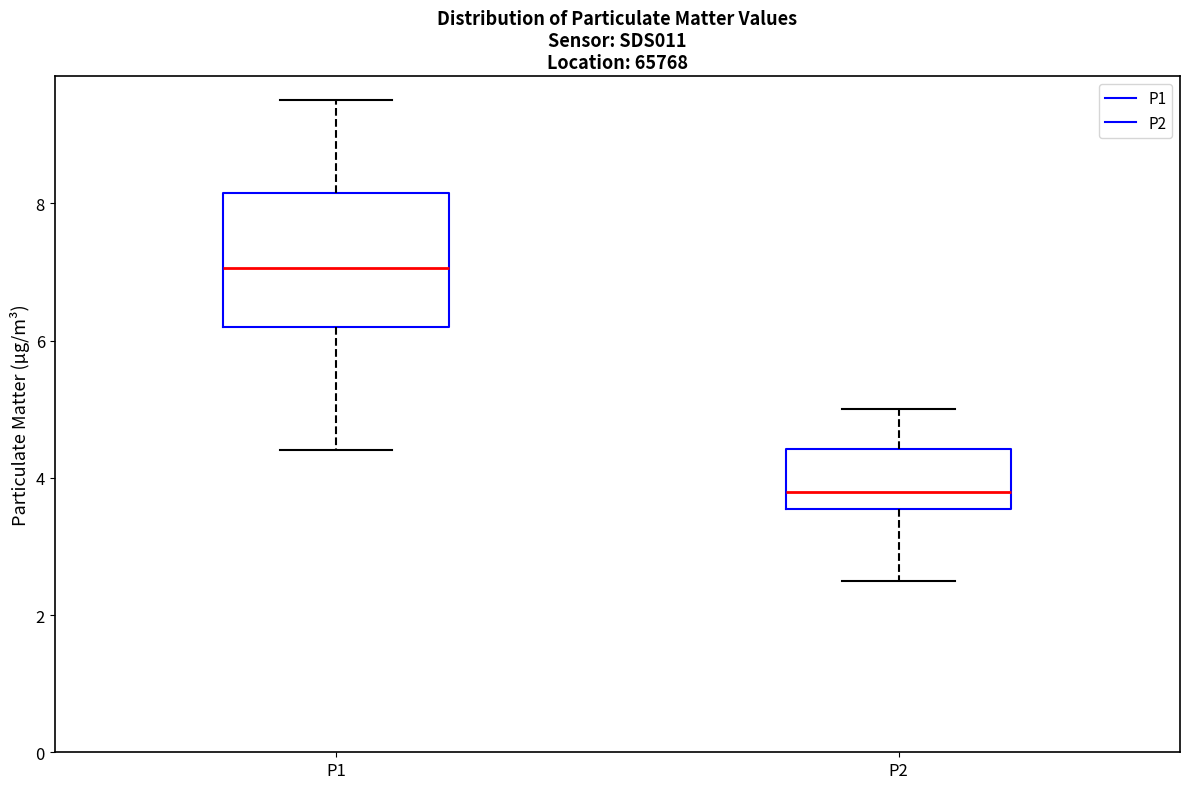

Reading left to right, read every box against the y-axis: the position of its median line, the range the box covers, and the ends of its whiskers. The values are not printed on the chart, so give them approximately, as read against the axis.

P1: median 7.0, box 6.2 to 8.2, whiskers 4.4 to 9.6
P2: median 3.8, box 3.6 to 4.4, whiskers 2.6 to 5.0